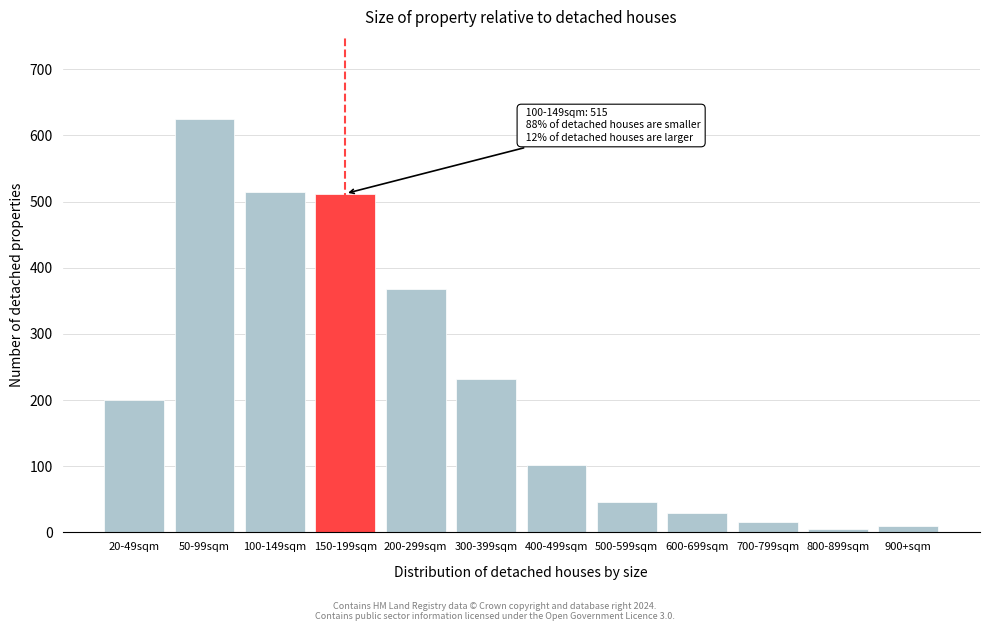

Reading left to right, list all the values displayed in this chart.

200	624	515	512	368	232	102	46	29	15	5	10